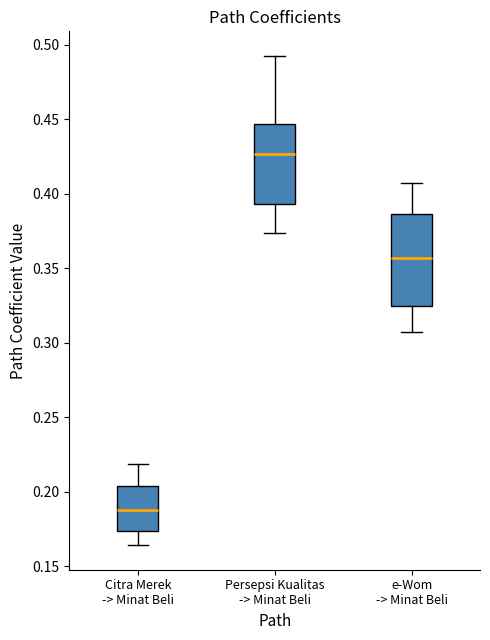

Reading left to right, transcribe this box plot: for each box, give where its median line is, the range the box spans, and where its two whiskers end, as read against the y-axis. The values are not printed on the chart, so give them approximately, as read against the axis.

Citra Merek -> Minat Beli: median 0.190, box 0.175 to 0.205, whiskers 0.165 to 0.220
Persepsi Kualitas -> Minat Beli: median 0.425, box 0.395 to 0.445, whiskers 0.375 to 0.495
e-Wom -> Minat Beli: median 0.355, box 0.325 to 0.385, whiskers 0.305 to 0.410